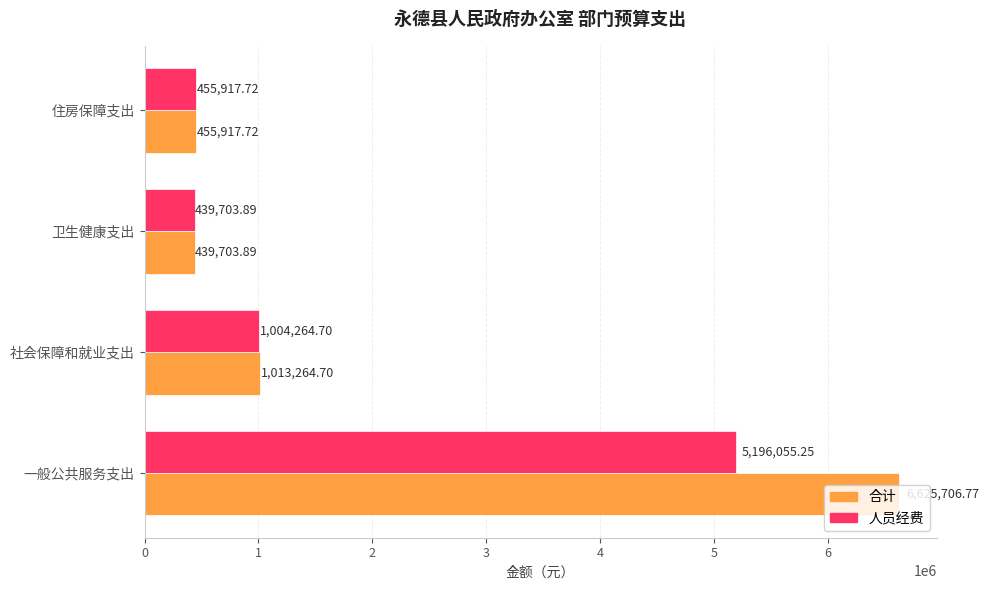

Where is 合计 nearest to the value 3532705?

社会保障和就业支出